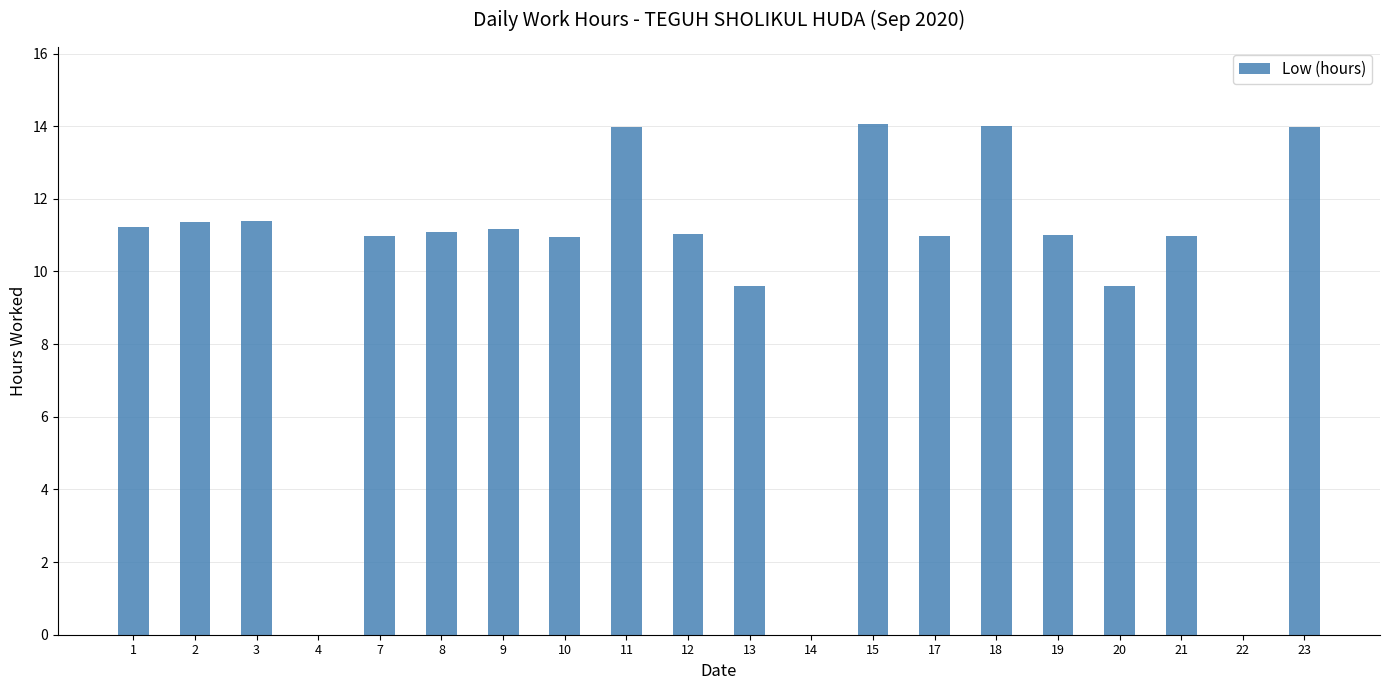

Which has a higher value, 18 or 17?

18